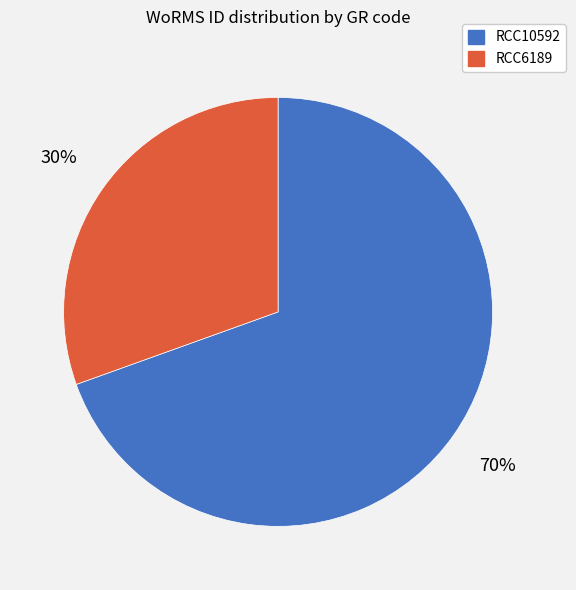

To the nearest percent, what is the combined percentage of RCC10592 and RCC6189?

100%